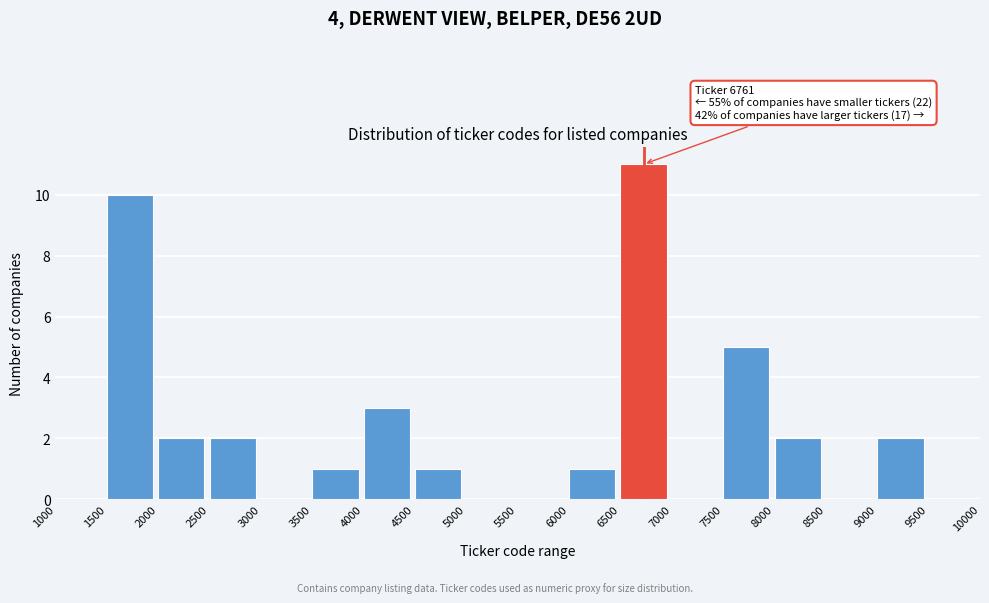

Over which range of the x-axis is the bar tallest?

6500 to 7000